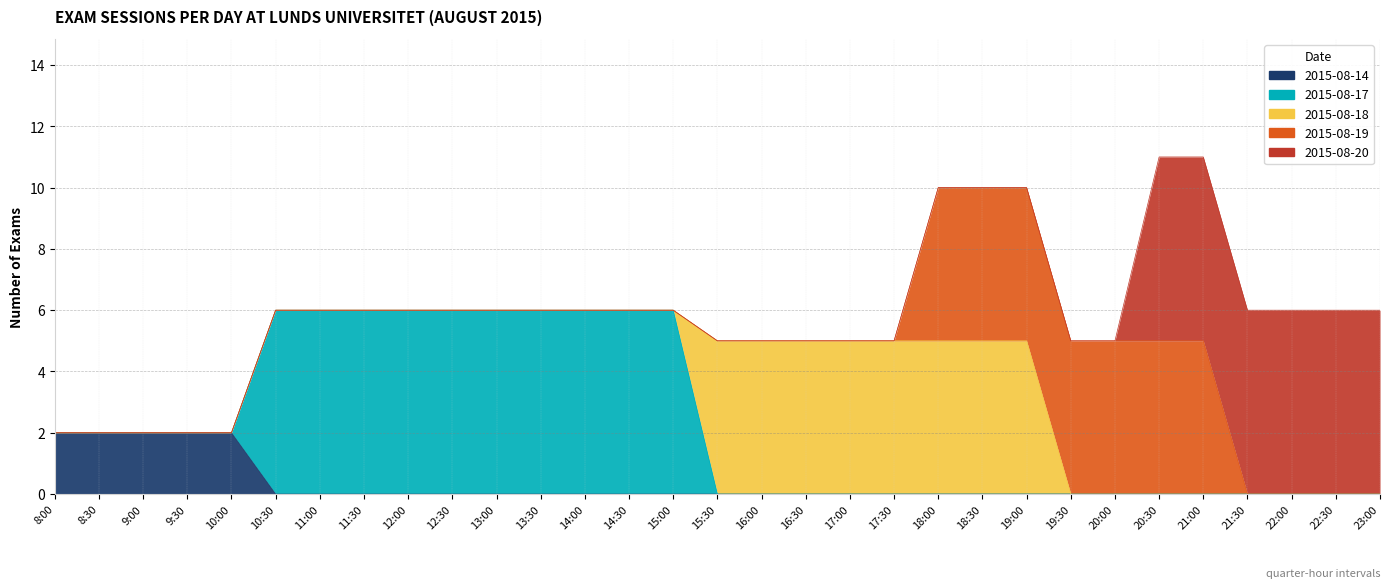

What is the difference between the maximum and minimum values in the 2015-08-19 series?

5